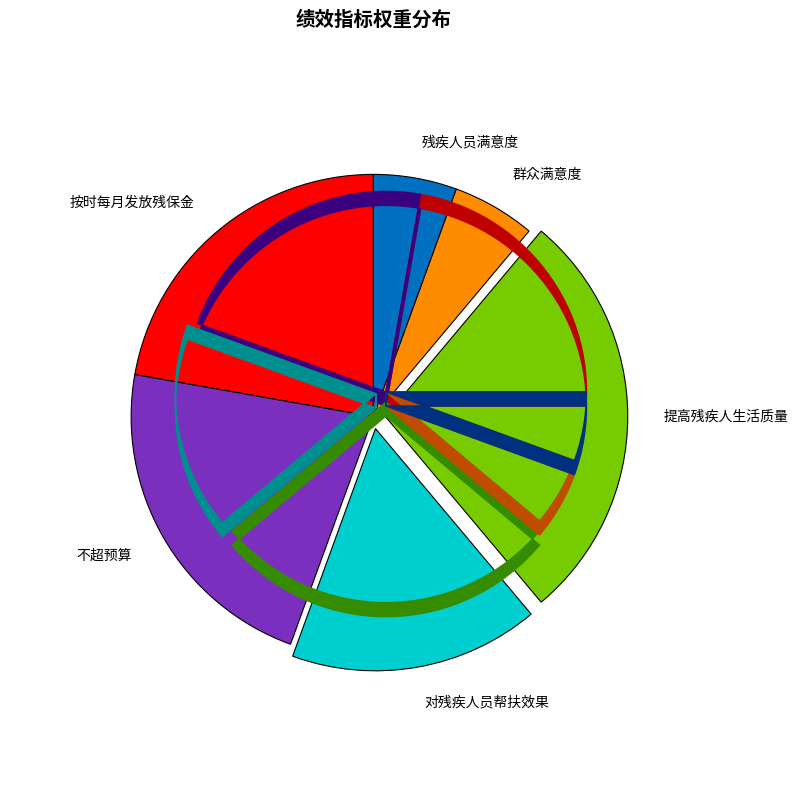

How many segments does this pie chart have?

6